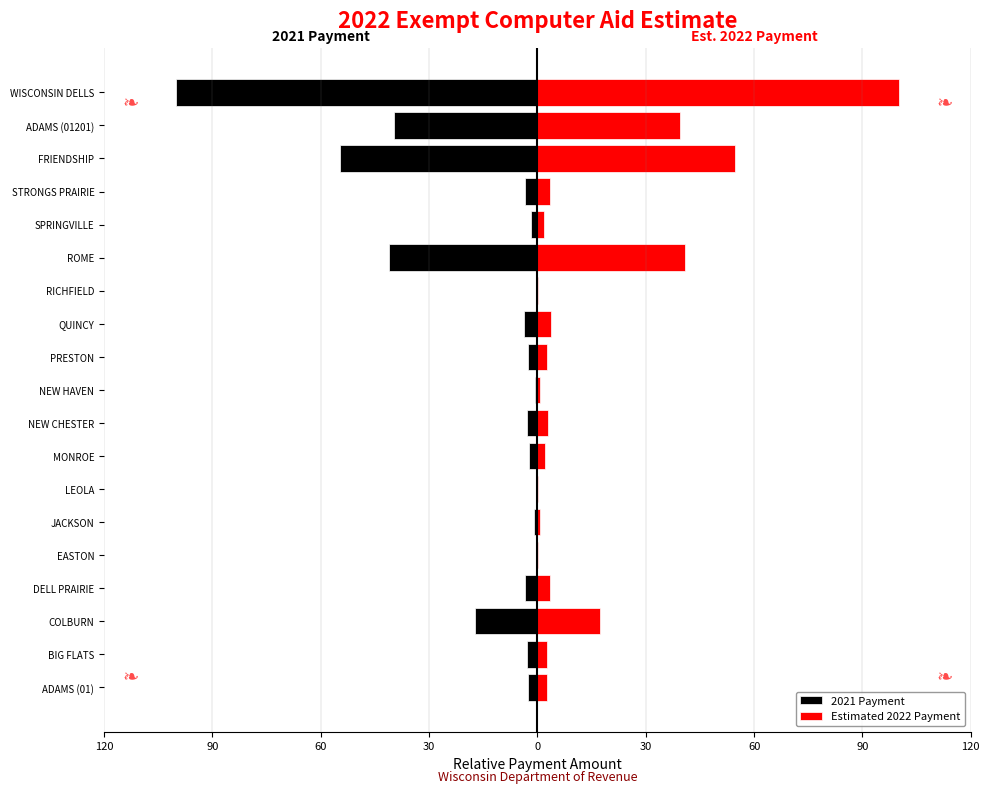

Reading left to right, what are all the values shown in this chart?

2021 Payment: -2.7	-2.8	-17.3	-3.4	-0.3	-0.8	-0.2	-2.2	-3.0	-0.6	-2.6	-3.8	-0.1	-41.0	-1.8	-3.4	-54.6	-39.6	-100.0
Estimated 2022 Payment: 2.7	2.8	17.3	3.4	0.3	0.8	0.2	2.2	3.0	0.6	2.6	3.8	0.1	41.0	1.8	3.4	54.6	39.6	100.0